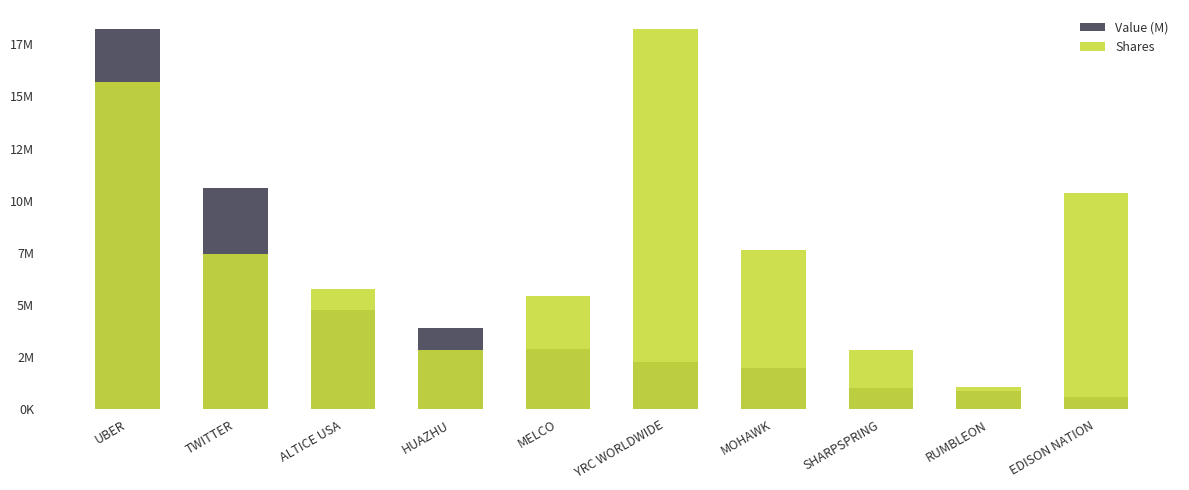

Which has a higher value, YRC WORLDWIDE or RUMBLEON?

YRC WORLDWIDE